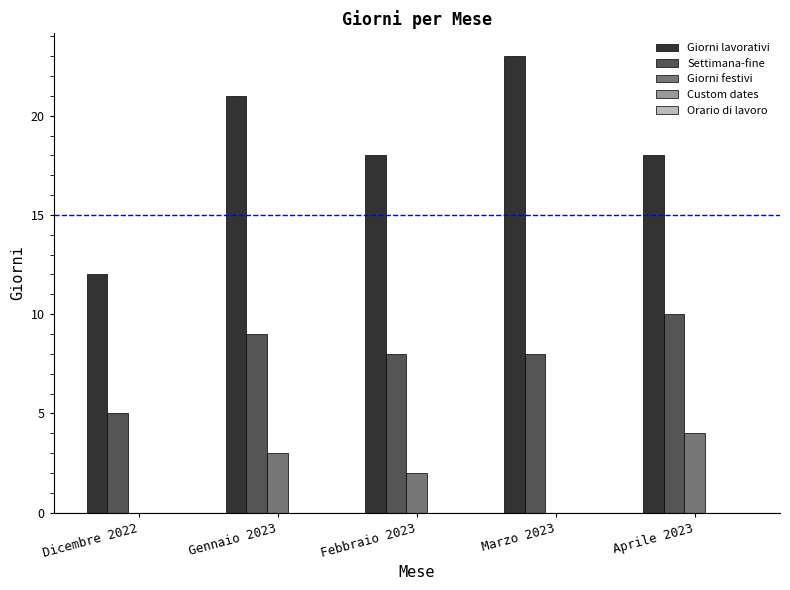

Which series has the largest total across all categories?

Giorni lavorativi